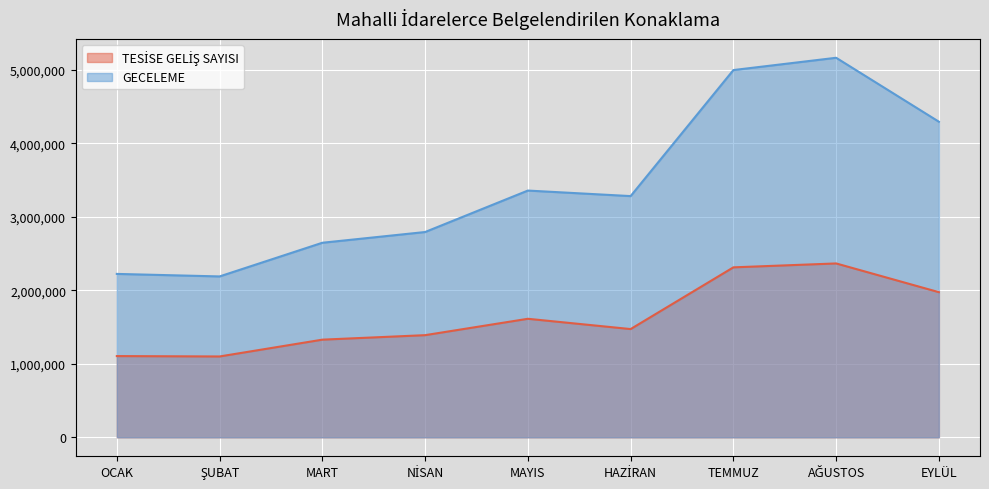

List the series in order of their overall mean, lowest first.

TESİSE GELİŞ SAYISI, GECELEME